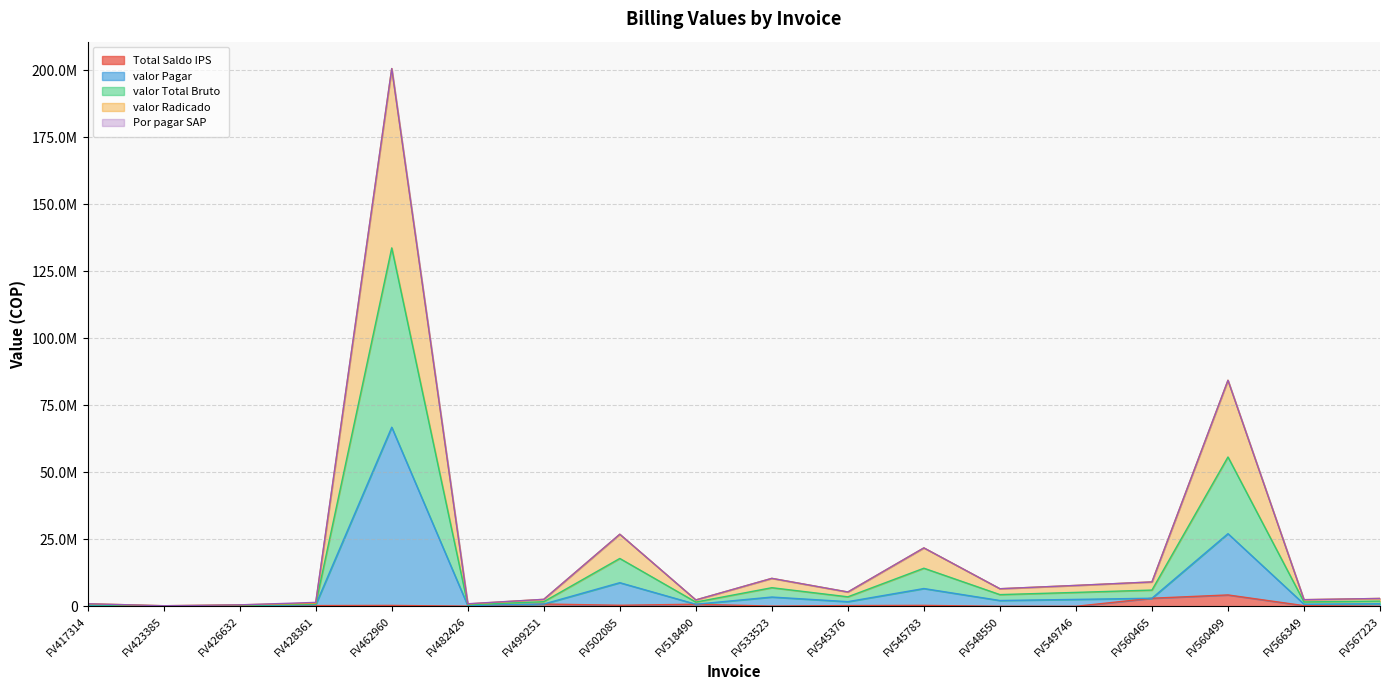

Does the chart have visible grid lines?

Yes